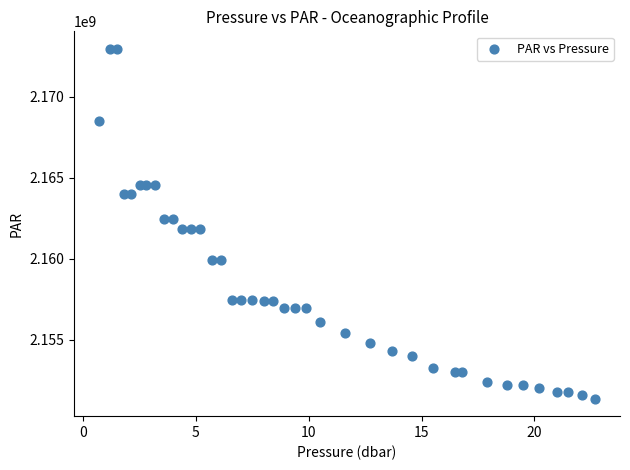

What is the range of Y values (max minus min)?

21591031